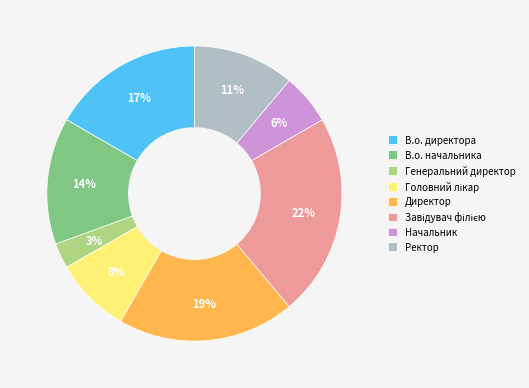

Combined, do Начальник and В.о. директора account for over 50%?

No